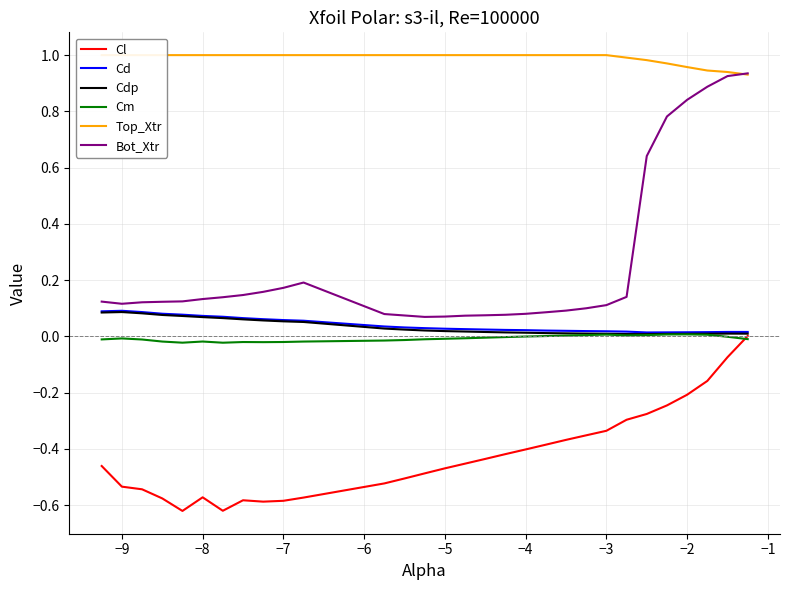

The value of Bot_Xtr at −9 is 0.1. True or false?

True